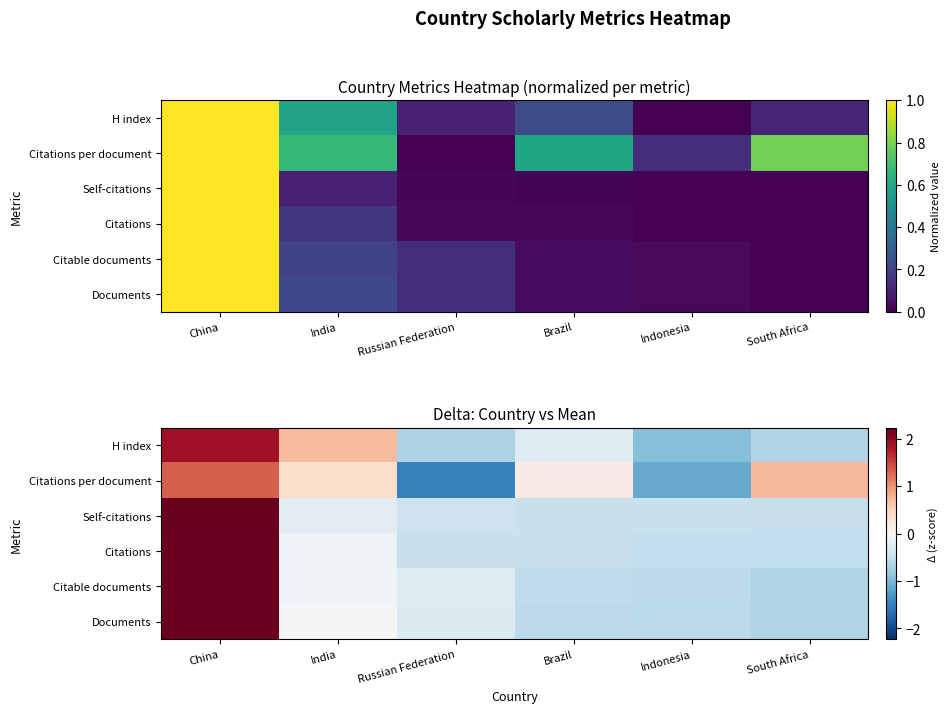

What is the smallest value displayed?

-1.5